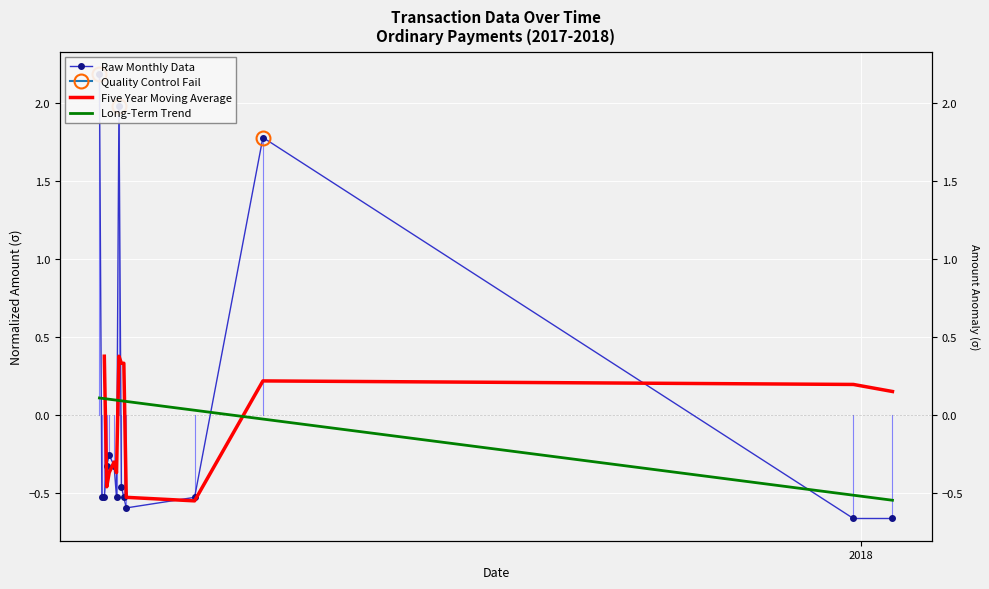

How many values are below 0?

12